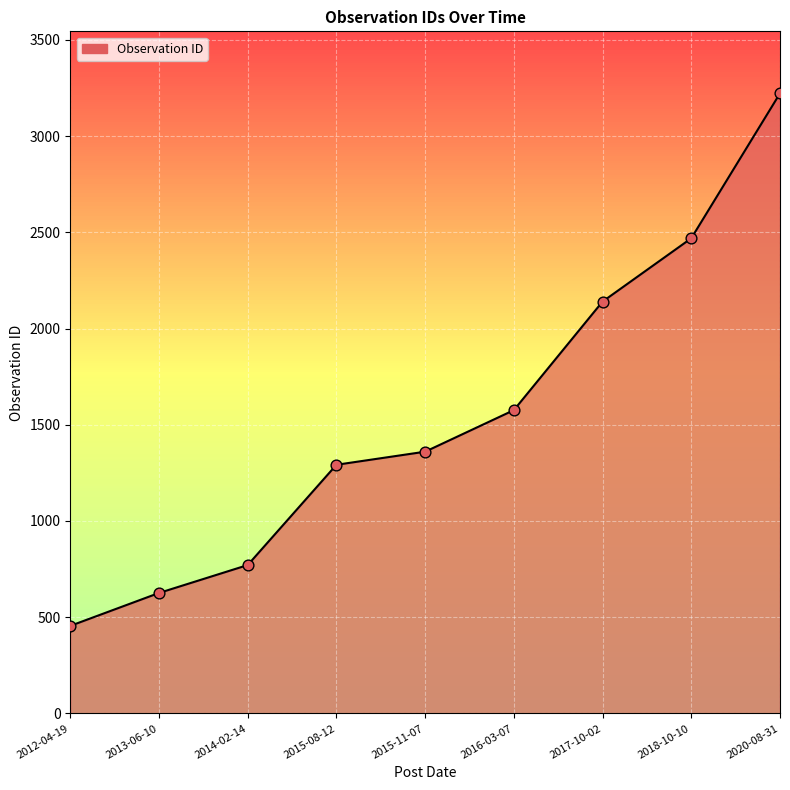

Approximately how many times larger is the value at 2013-06-10 compared to 2016-03-07?

0.4